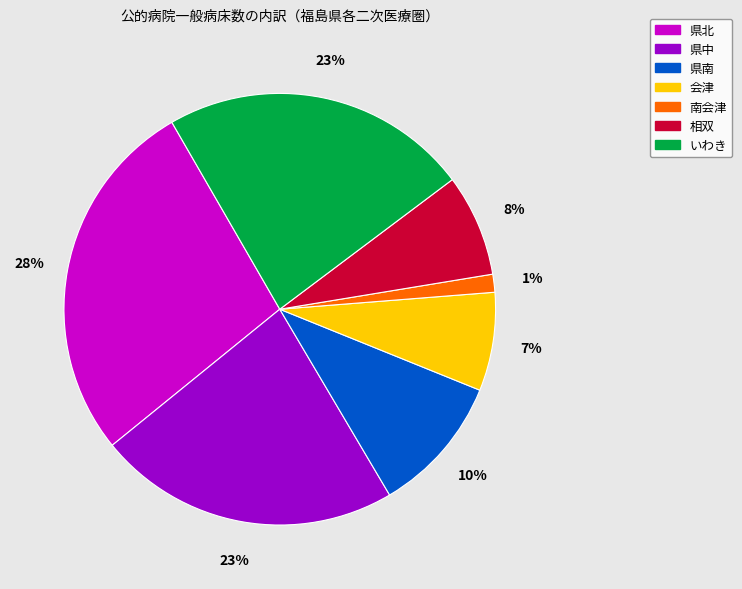

To the nearest percent, what is the average slice percentage?

14%